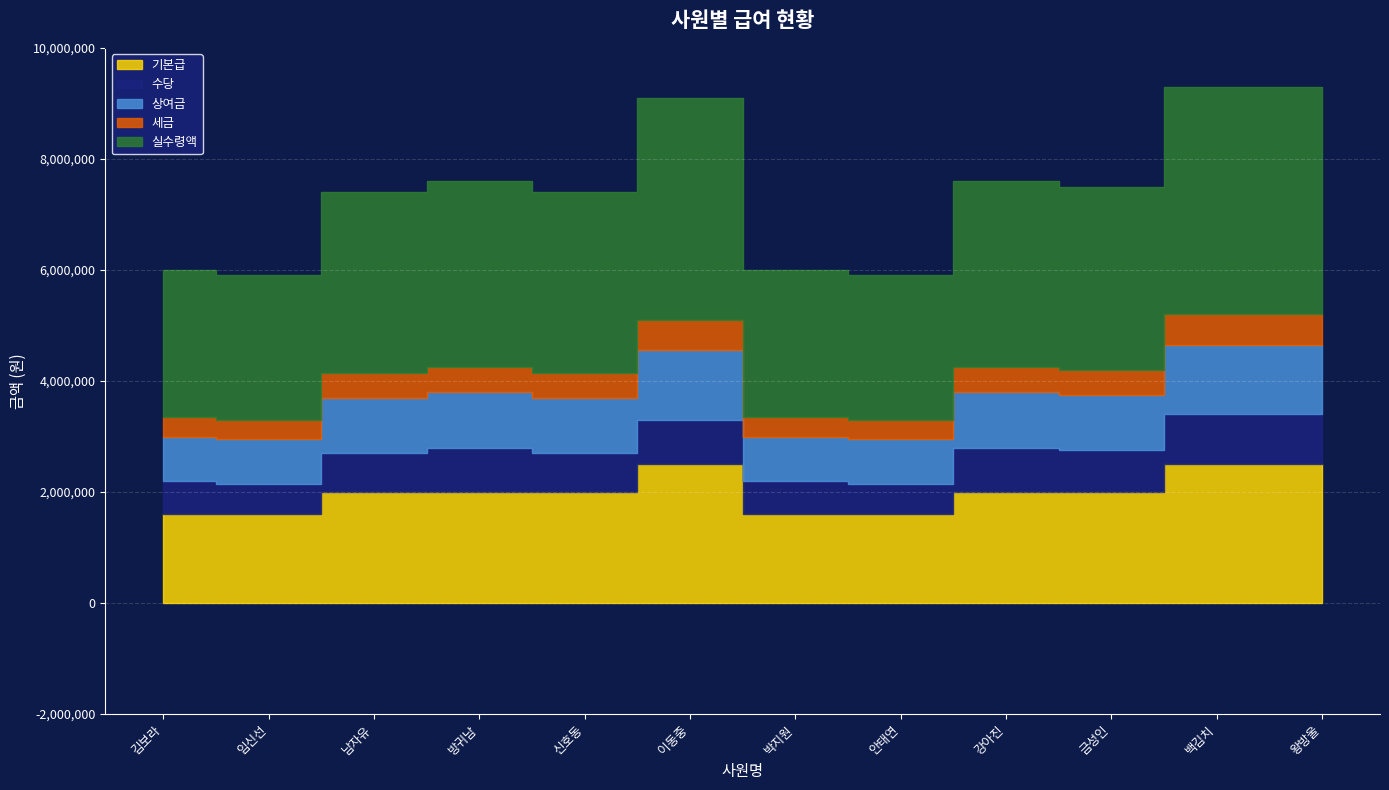

True or false: 기본급 has more than 0 points higher than both neighbors.

True